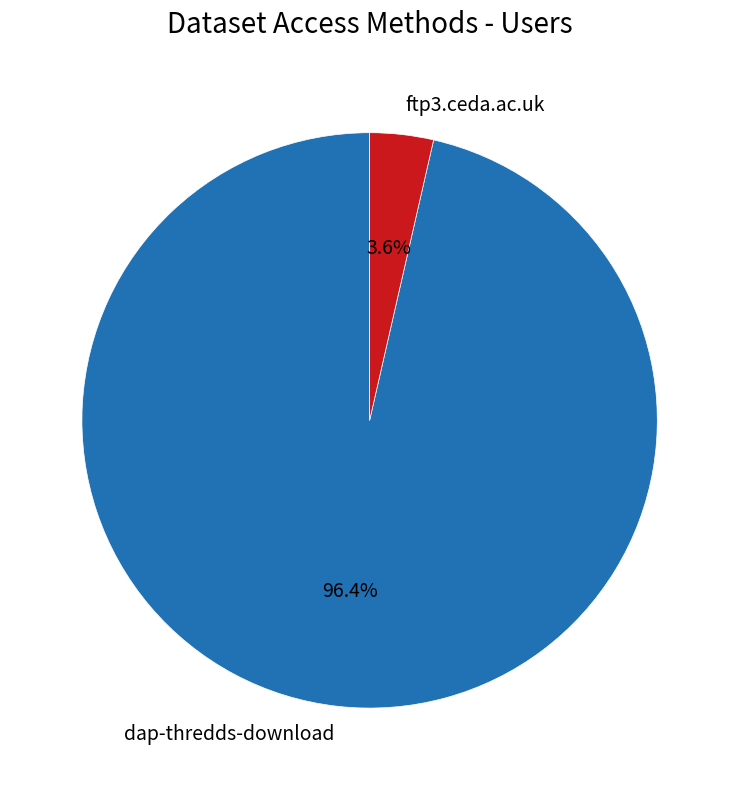

What percentage is NOT represented by dap-thredds-download?

3.6%